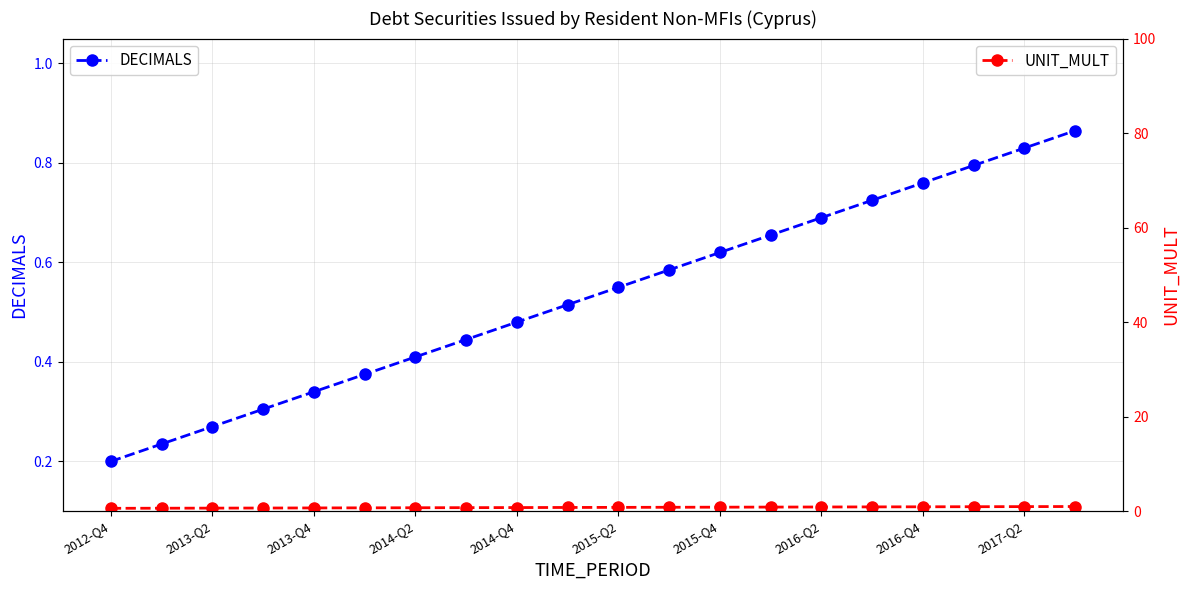

Does the chart have visible grid lines?

Yes